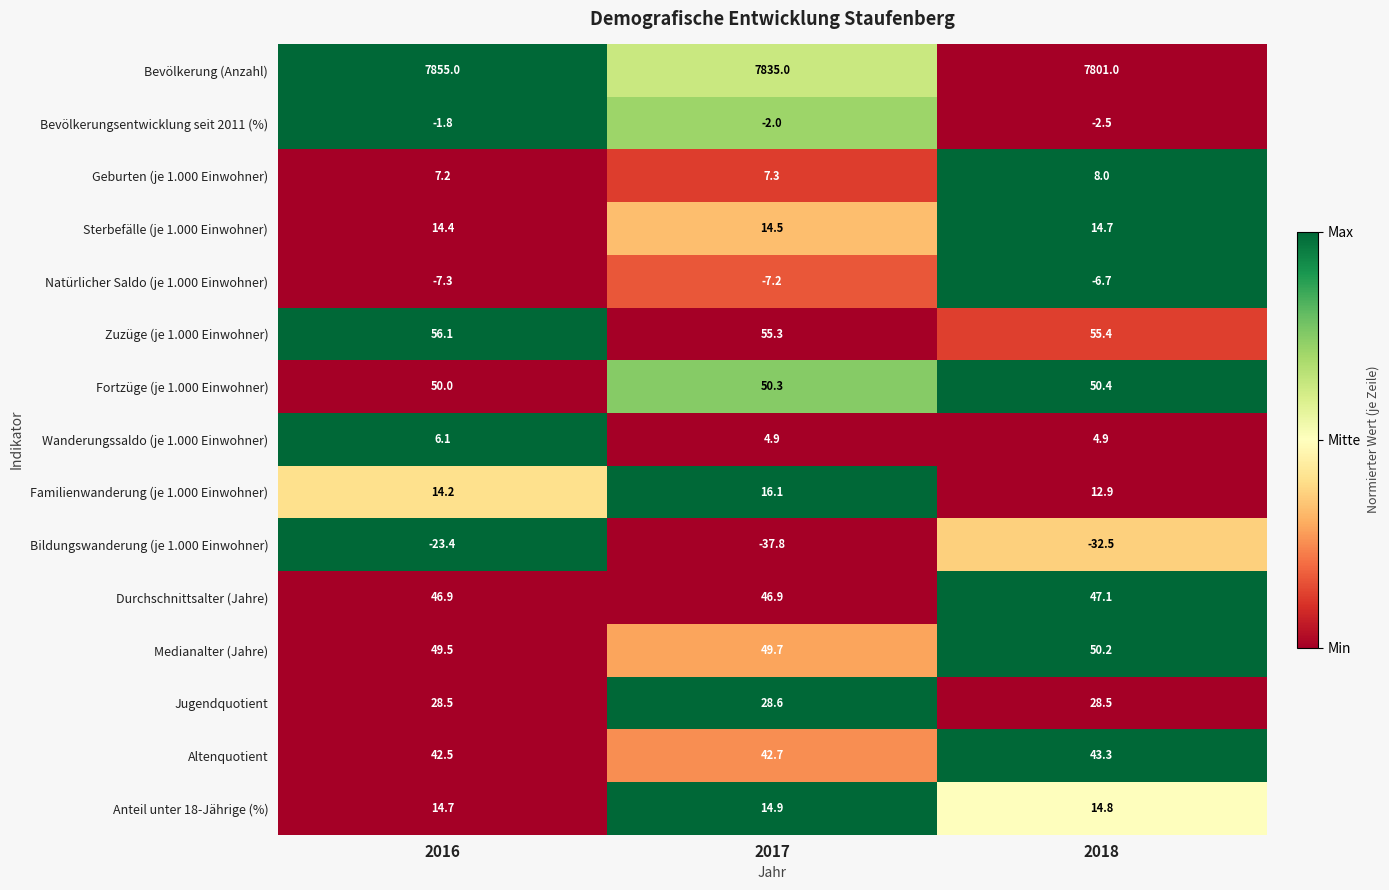

What is the total value across all series at 2018?

8089.5